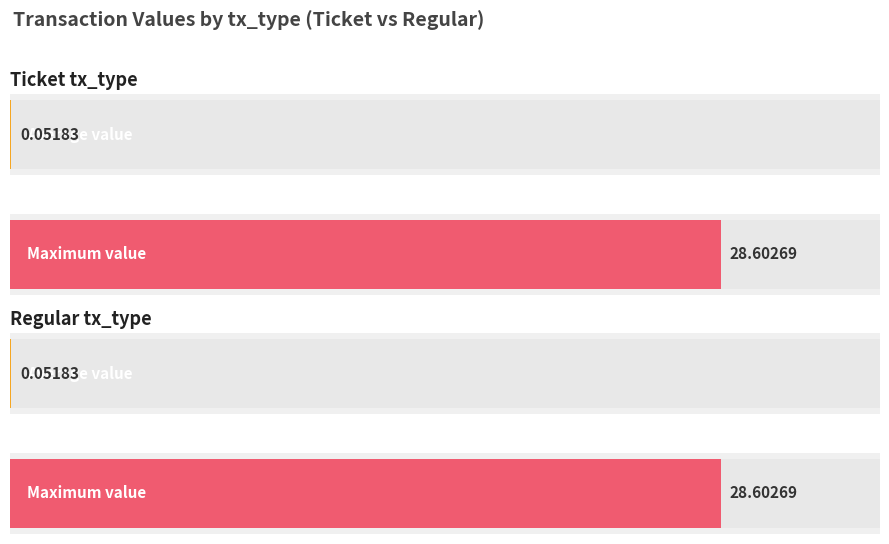

At which category is the sum across all series the highest?

Ticket (io=1)